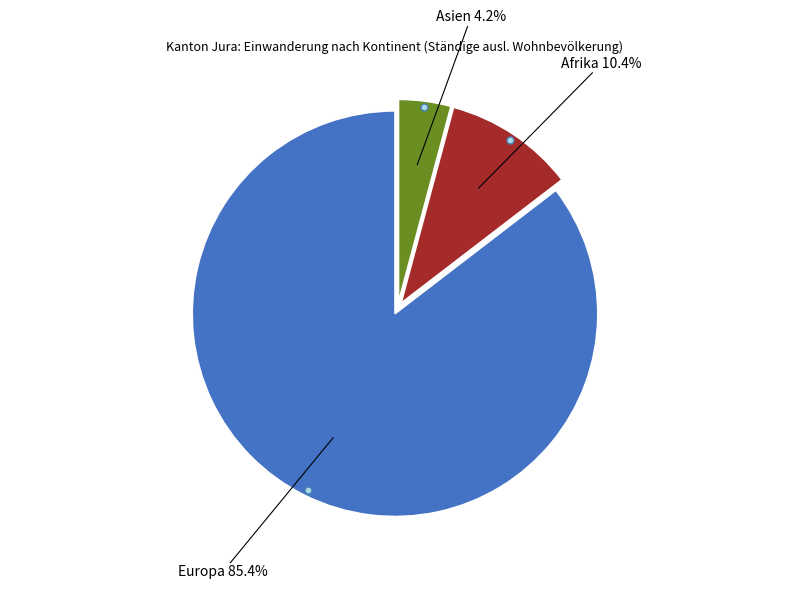

Is there any slice that represents more than half of the pie?

Yes